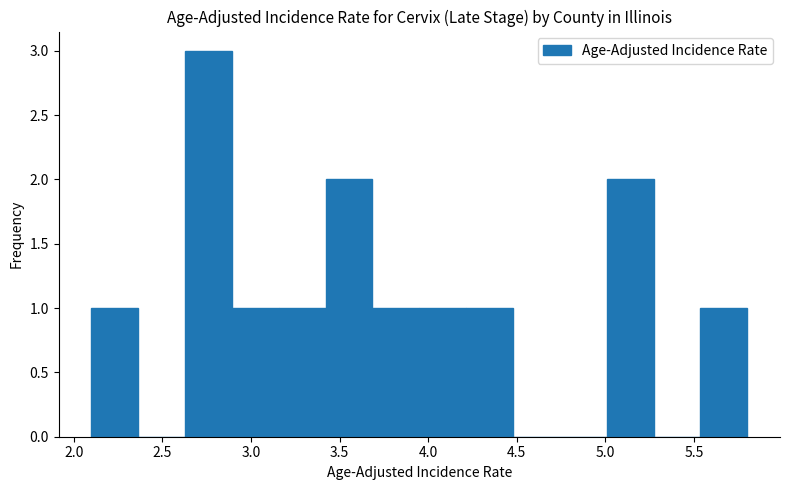

Reading left to right, list every bar in this chart as the range it spans on the x-axis followed by its height. Neither the bar edges nor the heights are printed on the chart, so give them approximately, as read against the axes.

2.10 to 2.35: 1
2.35 to 2.65: 0
2.65 to 2.90: 3
2.90 to 3.15: 1
3.15 to 3.40: 1
3.40 to 3.70: 2
3.70 to 3.95: 1
3.95 to 4.20: 1
4.20 to 4.50: 1
4.50 to 4.75: 0
4.75 to 5.00: 0
5.00 to 5.25: 2
5.25 to 5.55: 0
5.55 to 5.80: 1